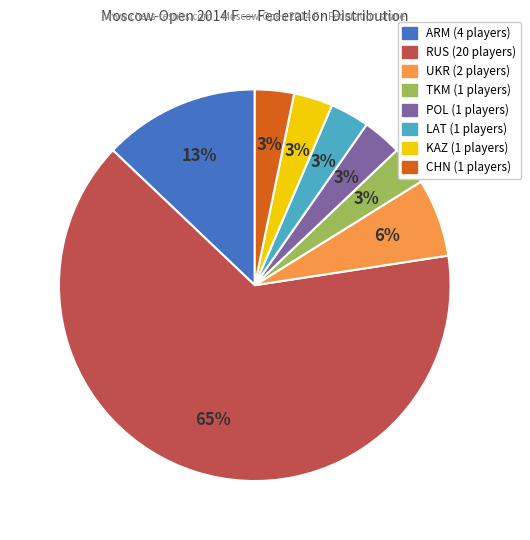

To the nearest percent, what is the difference between the ARM and LAT slice percentages?

10%